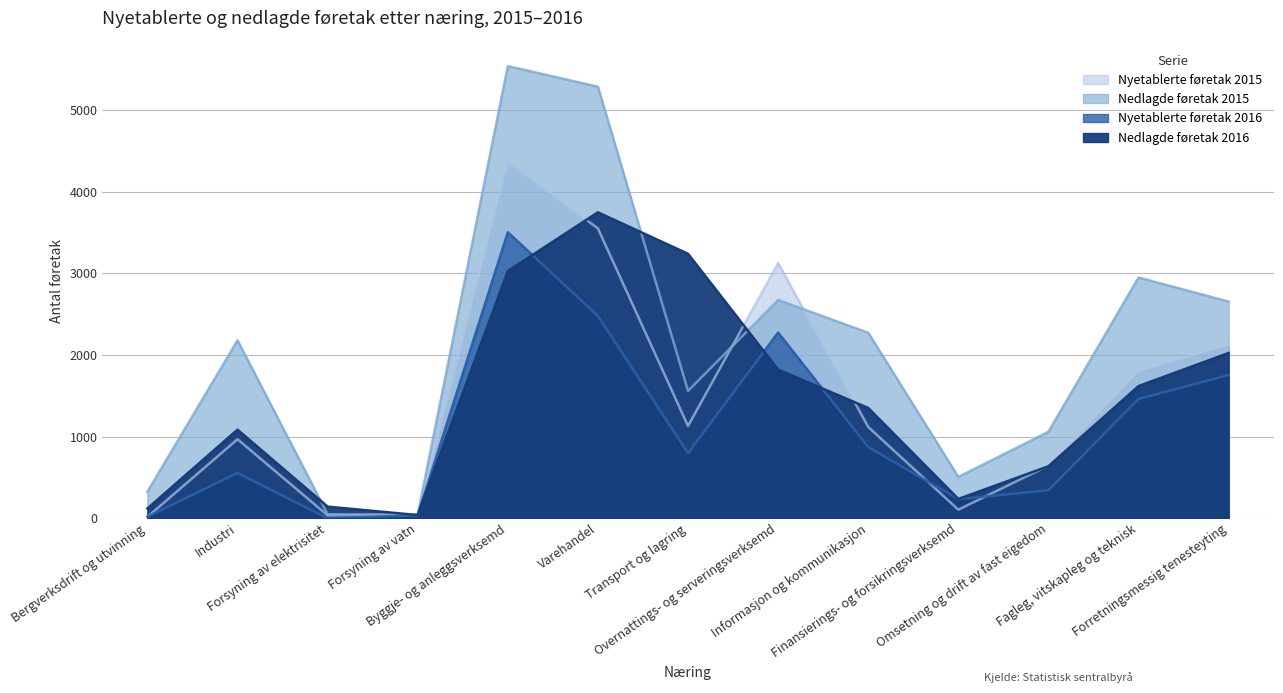

What is the label of the 10th point from the left?

Finansierings- og forsikringsverksemd